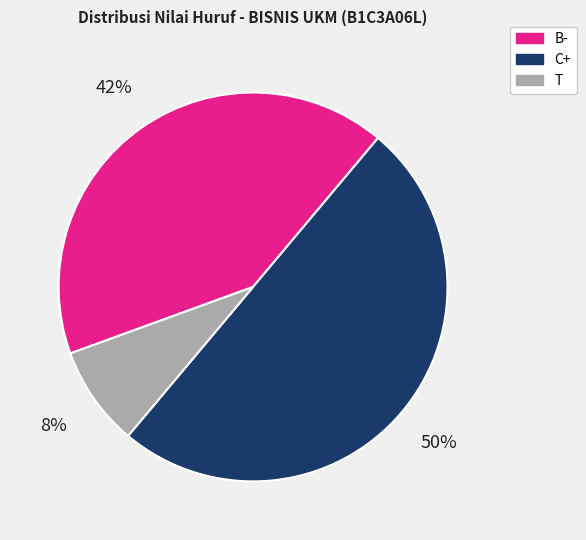

Is the sum of C+ and B- greater than half?

Yes